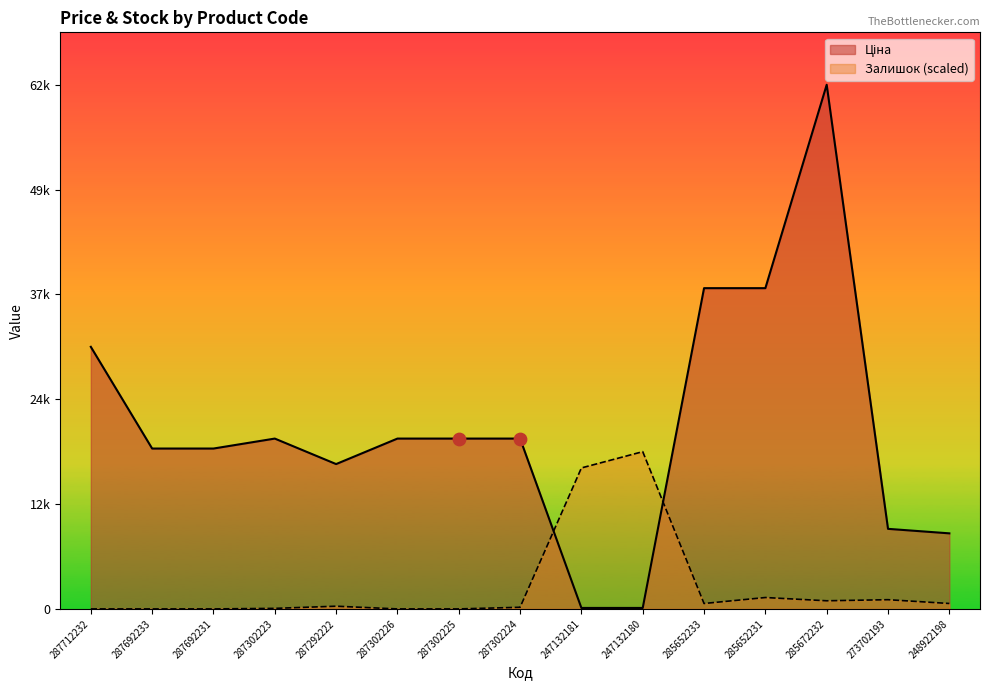

Which series has the widest spread of Y values?

Ціна